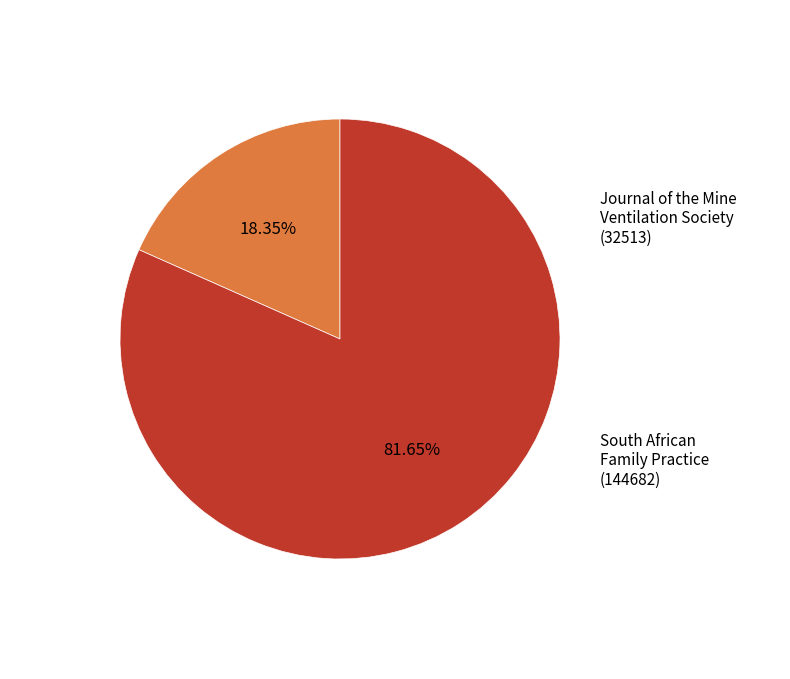

Is there a majority slice in this chart?

Yes